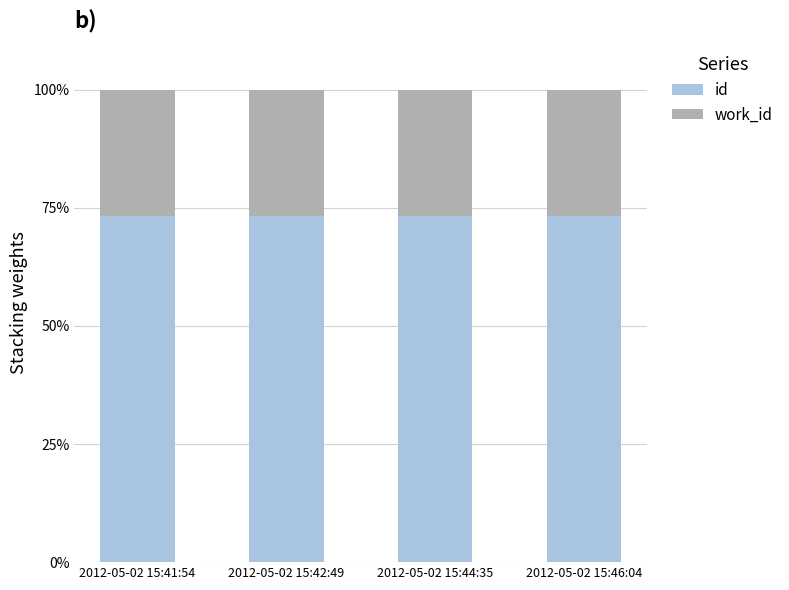

Is it true that id equals 73.2 at 2012-05-02 15:46:04?

True